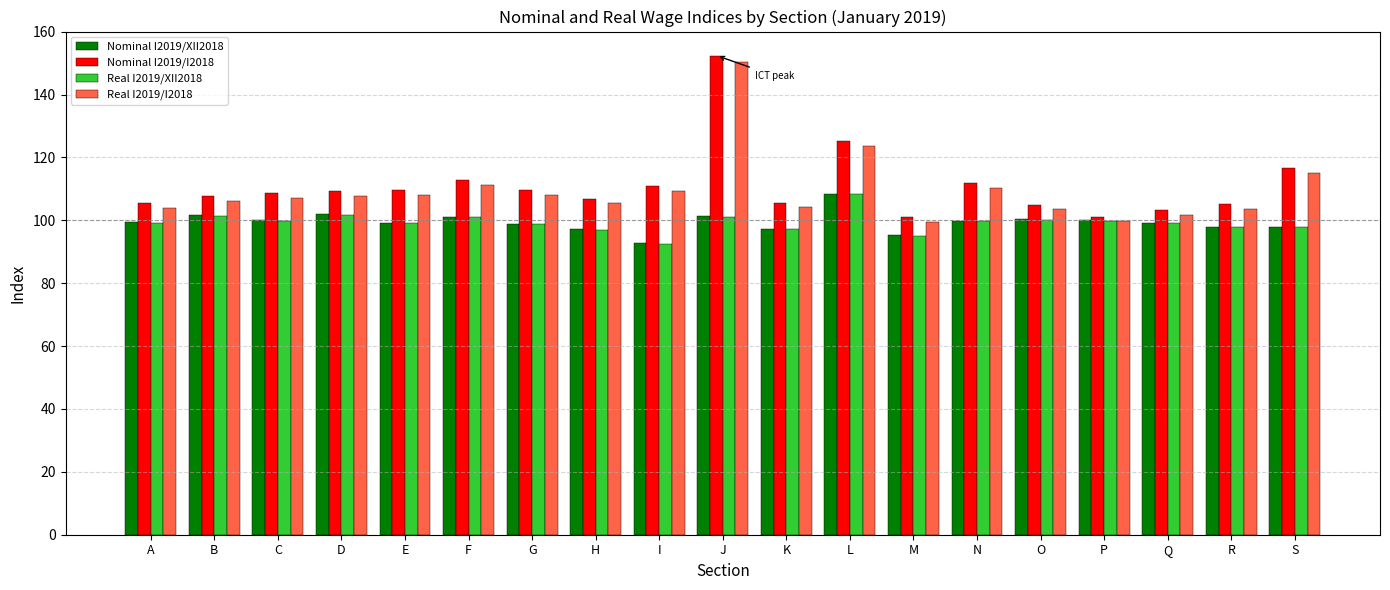

What is the value of the Nominal I2019/I2018 bar at the 10th from the left?

152.4